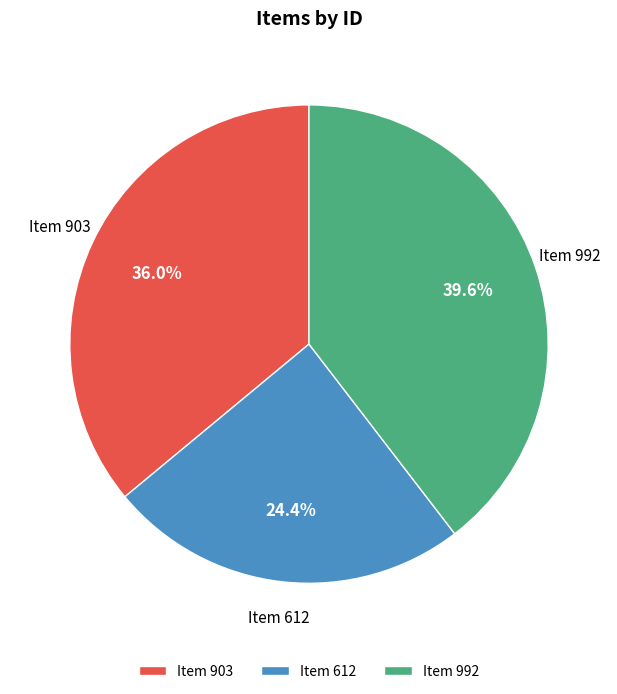

True or false: Item 992 accounts for 30% of the total.

False